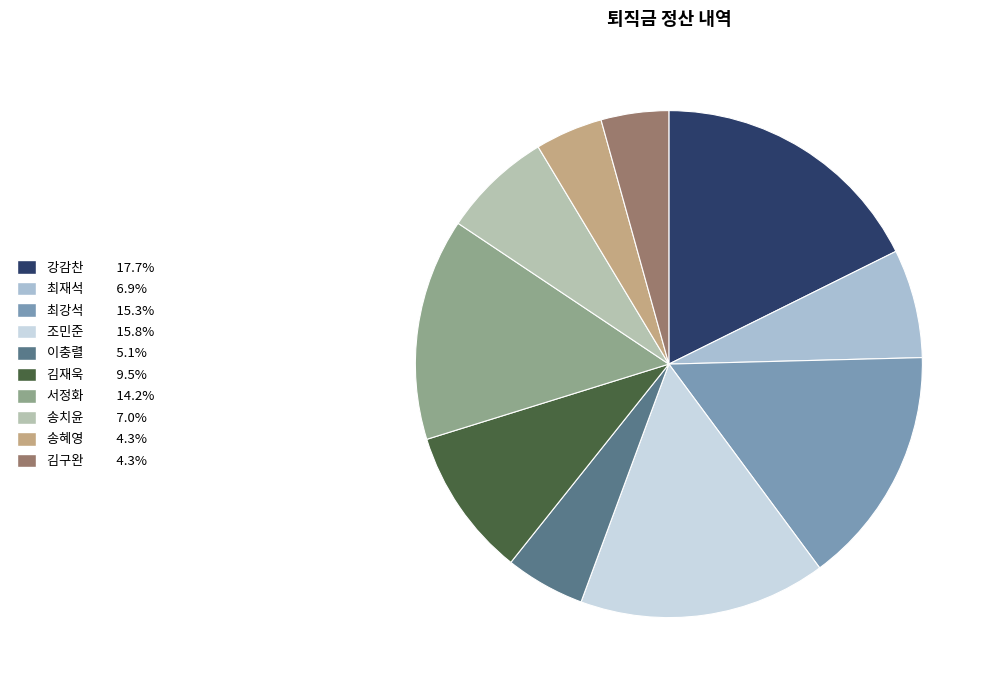

Rank the categories by value from highest to lowest.

강감찬, 조민준, 최강석, 서정화, 김재욱, 송치윤, 최재석, 이충렬, 송혜영, 김구완